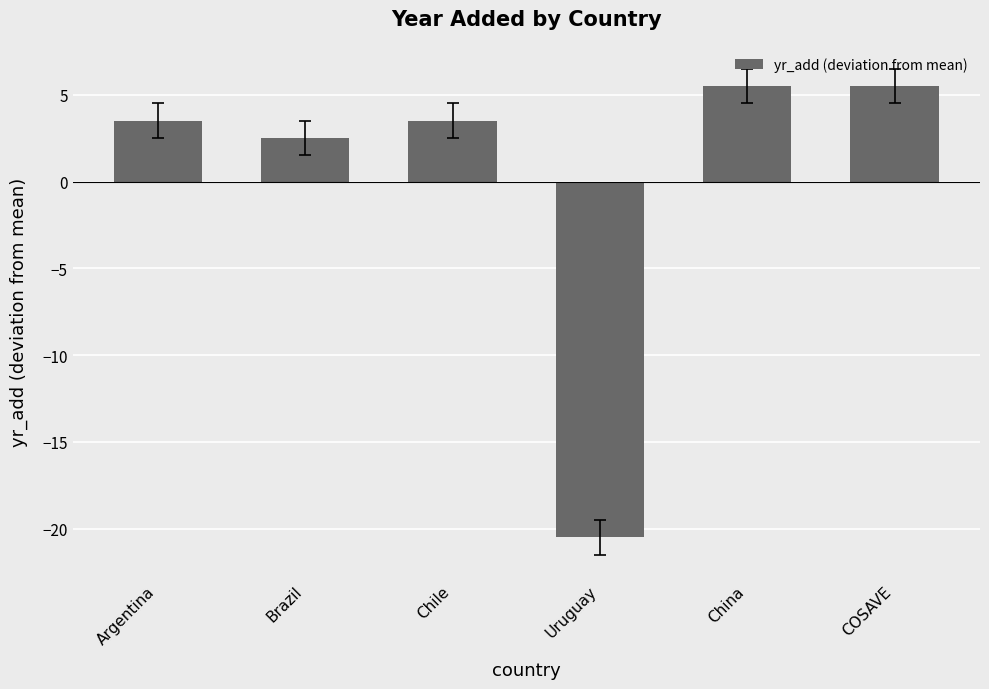

Reading left to right, list all the values displayed in this chart.

3.5	2.5	3.5	-20.5	5.5	5.5